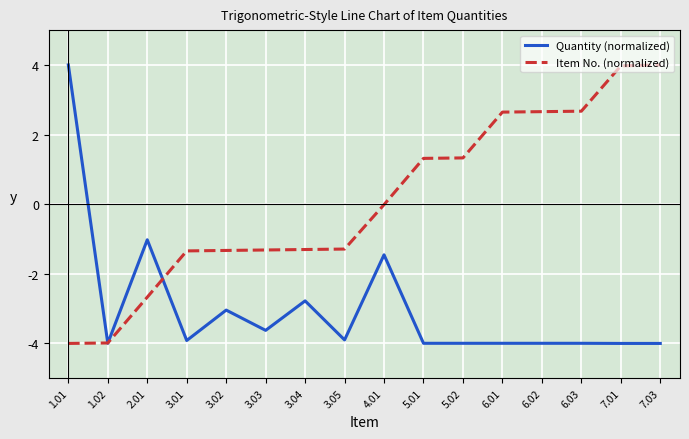

How many lines are shown in the chart?

2